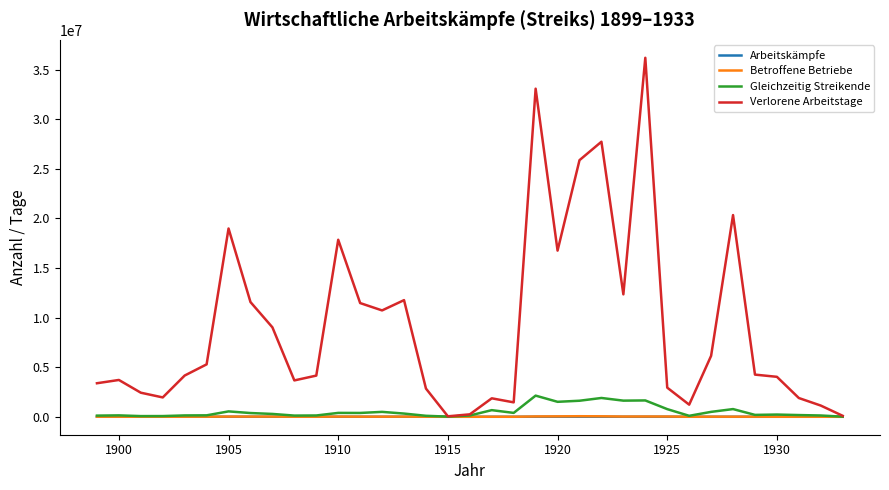

What is the difference between the maximum and second lowest values in the Gleichzeitig Streikende series?

2117309